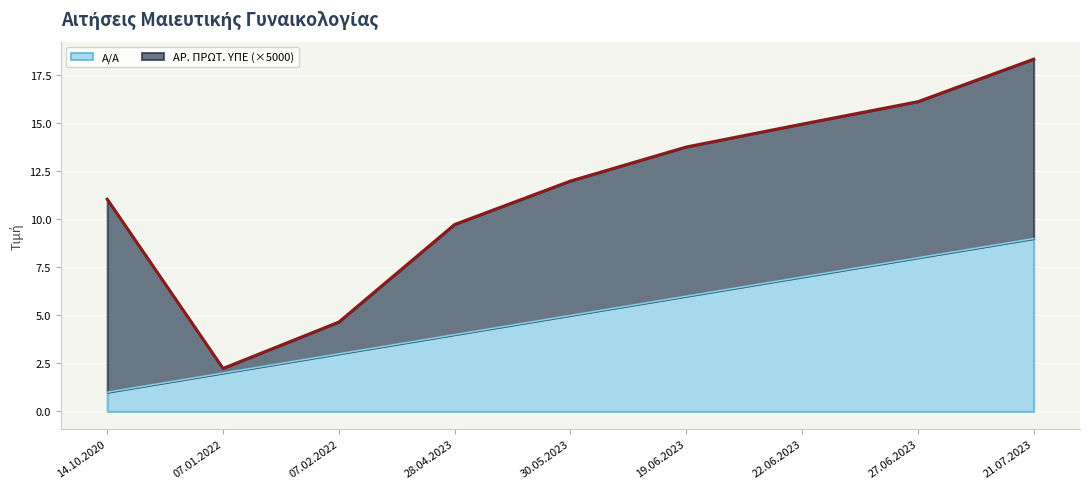

Reading left to right, what are all the values shown in this chart?

1	2	3	4	5	6	7	8	9